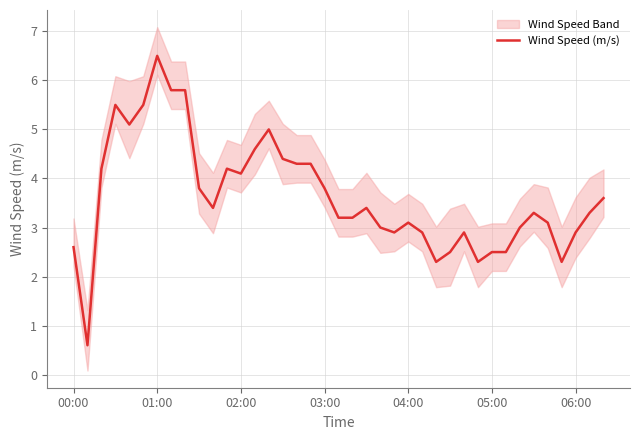

What is the minimum value for Wind Speed (m/s)?

0.6